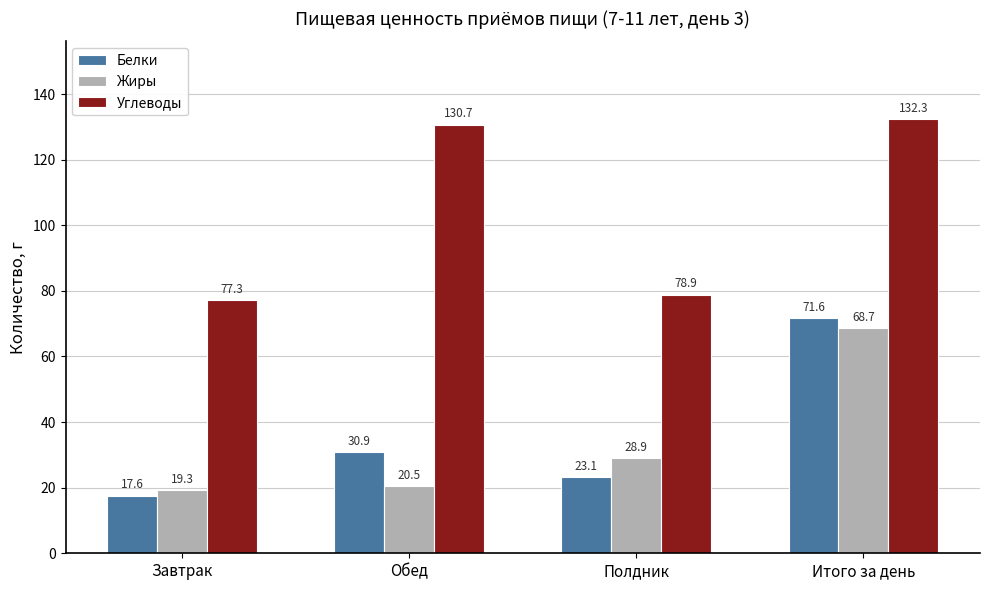

How many data points in Жиры are above 28?

2